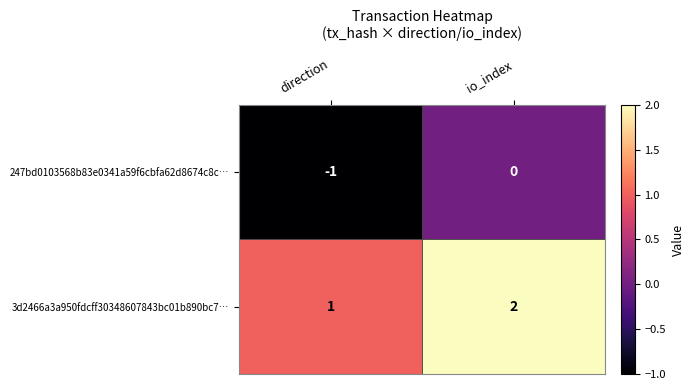

What is the sum of all 3d2466a3a950fdcff30348607843bc01b890bc7… values?

3